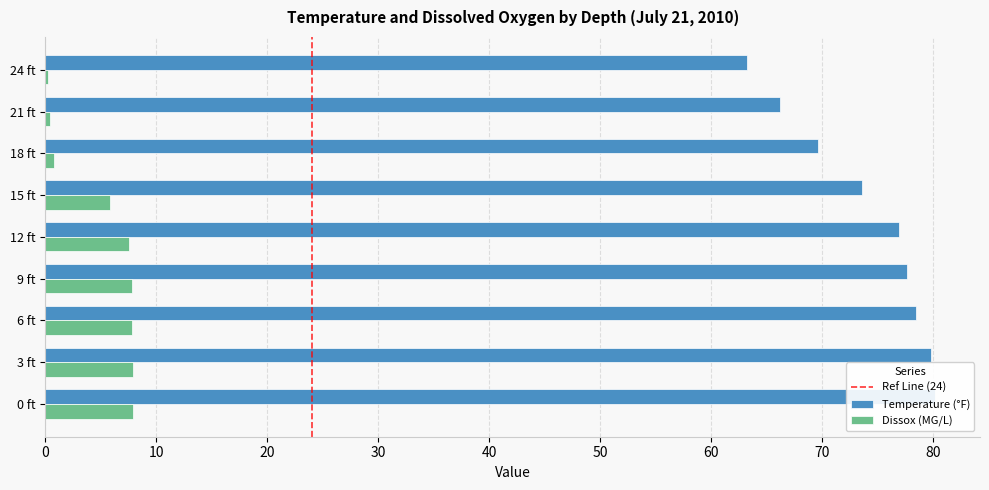

What is the difference between the Dissox values at 3 ft and 6 ft?

0.1